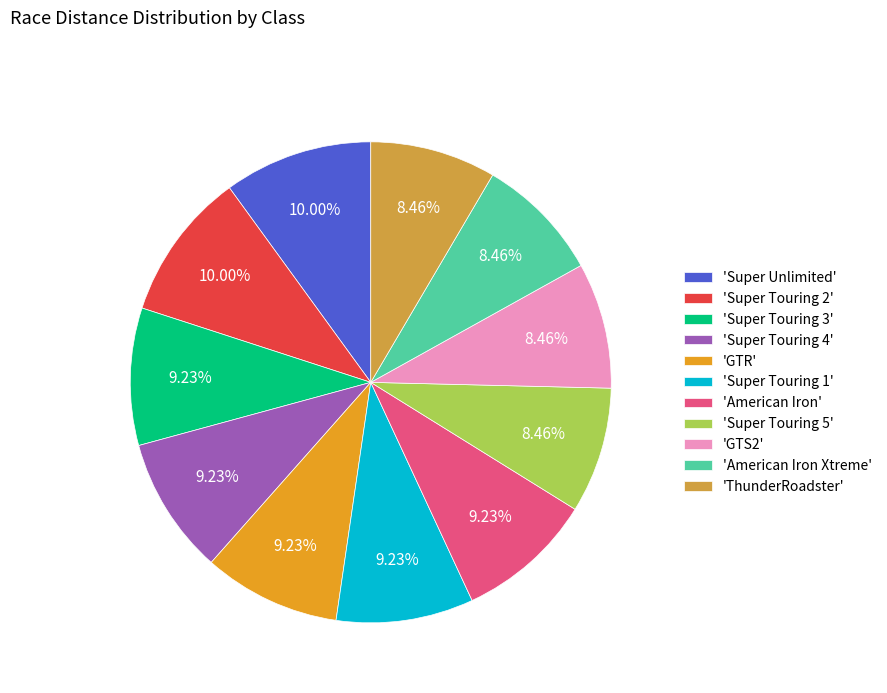

What is the ratio of the value at 'GTR' to the value at 'American Iron Xtreme'?

1.1